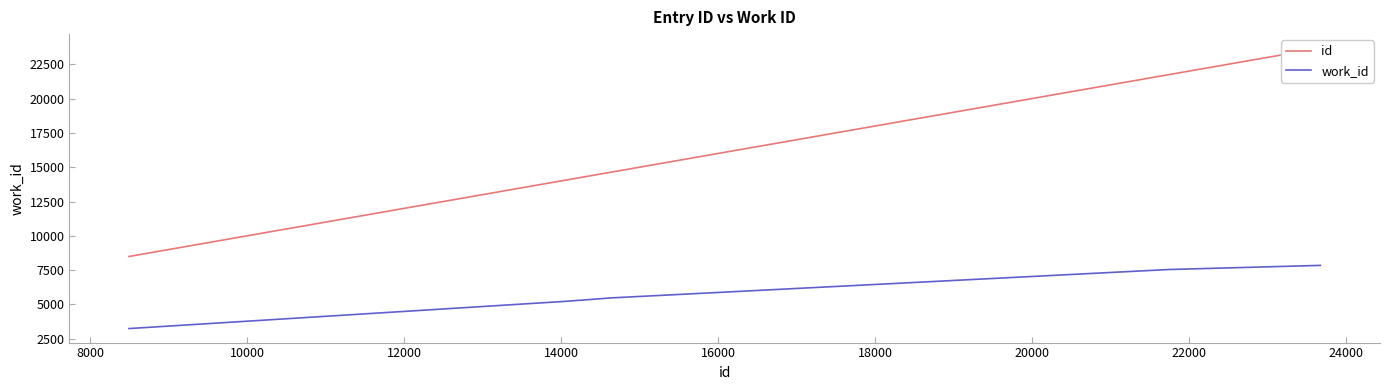

Is it true that id equals 22801 at 8000?

False